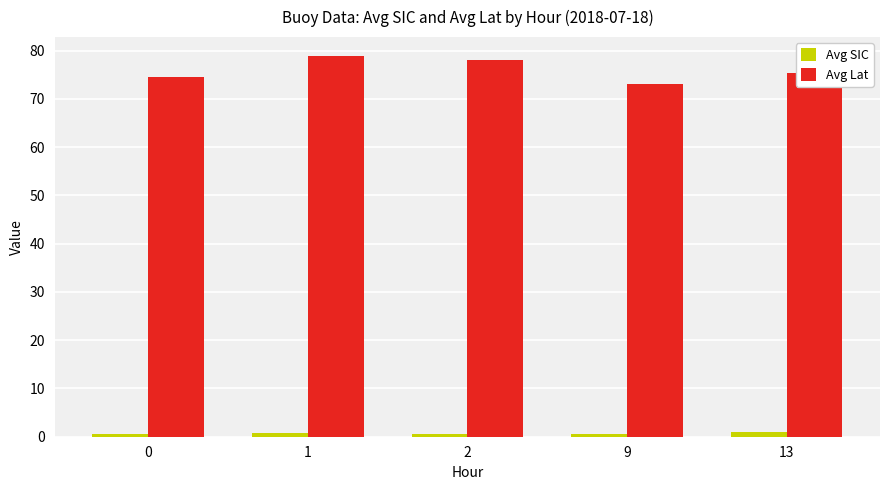

What are all the series names shown in the legend?

Avg SIC, Avg Lat